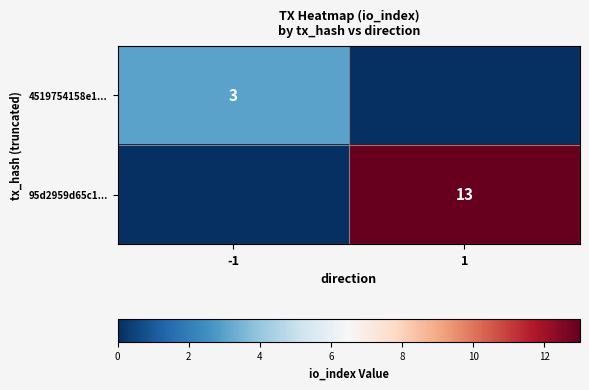

Is it true that 95d2959d65c1... equals 4 at 1?

False